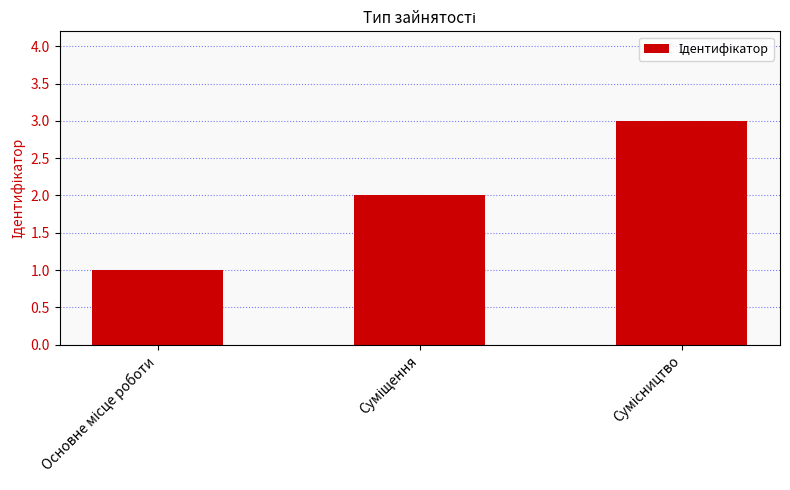

What is the sum of all values?

6